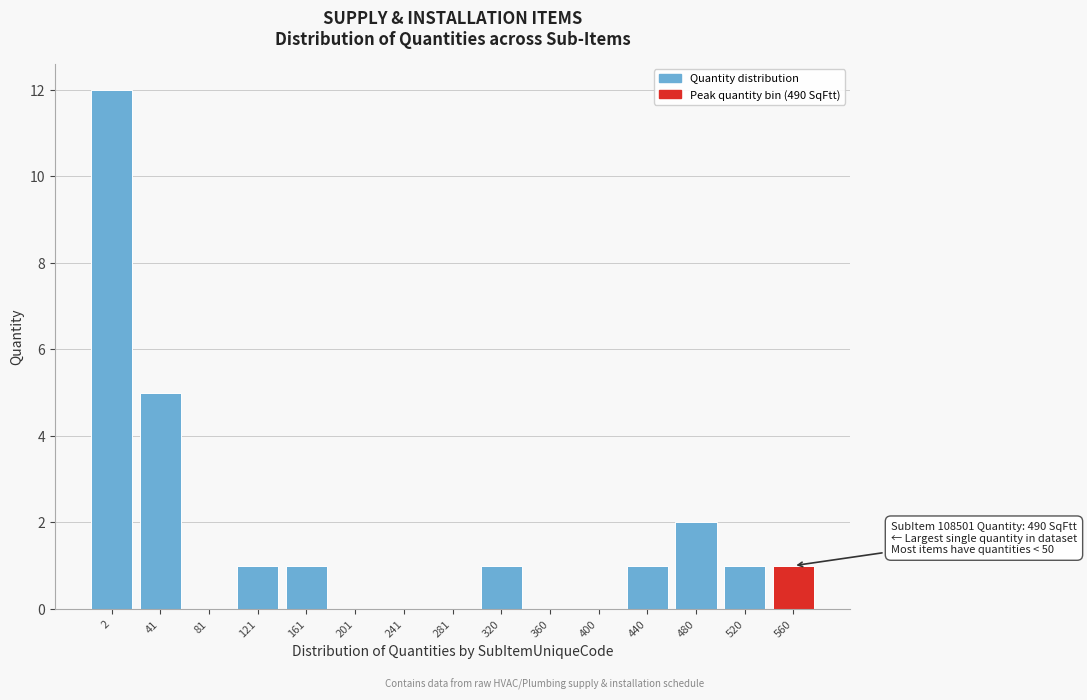

Reading left to right, extract all data points from this chart.

2=12	41=5	81=0	121=1	161=1	201=0	241=0	281=0	320=1	360=0	400=0	440=1	480=2	520=1	560=1